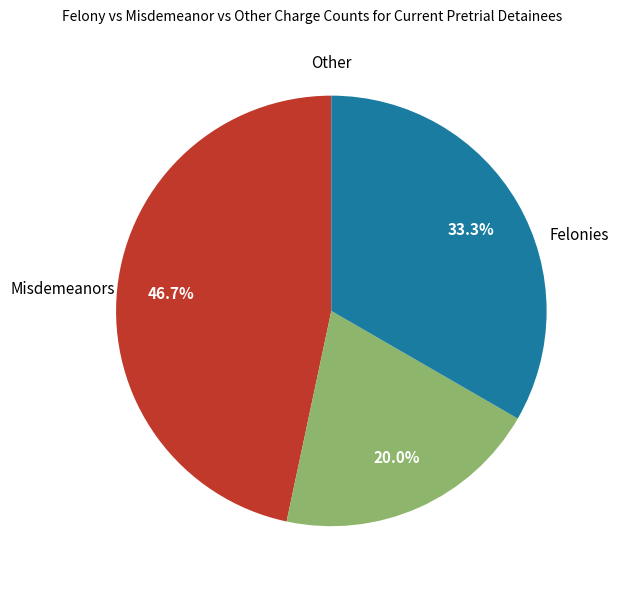

Is there a majority slice in this chart?

No